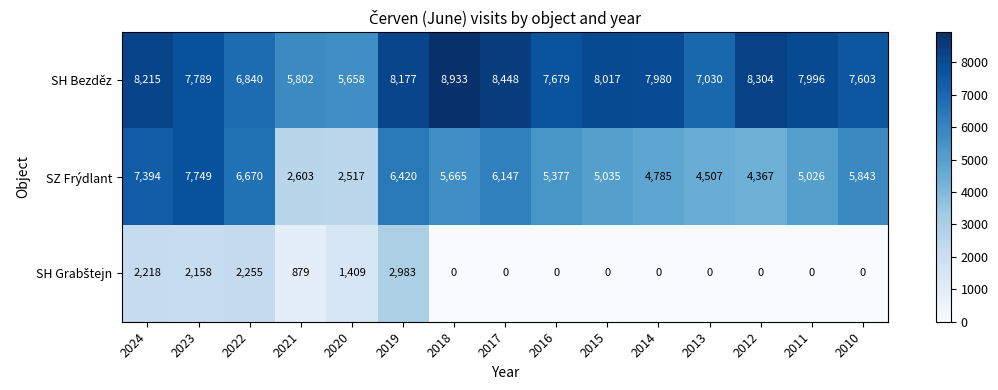

Which series has the largest range (max minus min)?

SZ Frýdlant